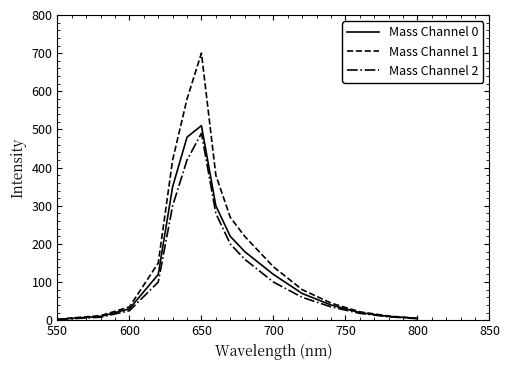

What is the greatest value displayed?

700